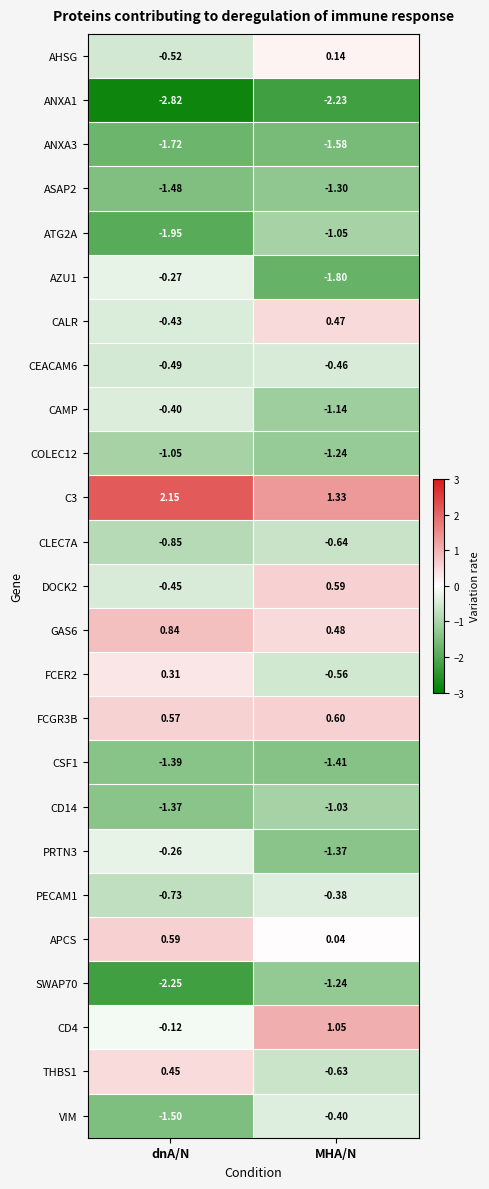

Which series has the largest range (max minus min)?

AZU1